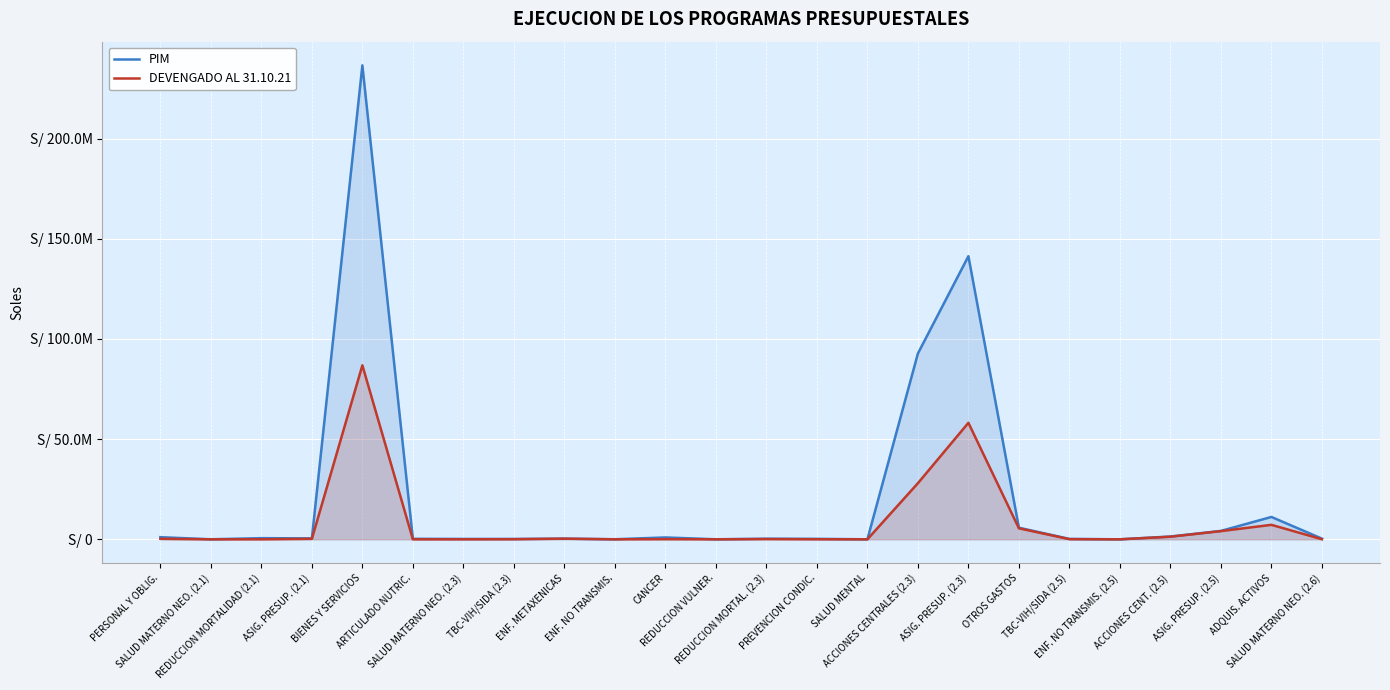

What is the value of the DEVENGADO AL 31.10.21 point at the 15th from the left?

6797.3